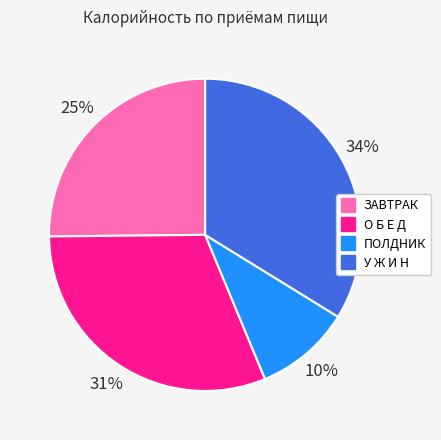

To the nearest percent, what is the difference between the У Ж И Н and ЗАВТРАК slice percentages?

9%